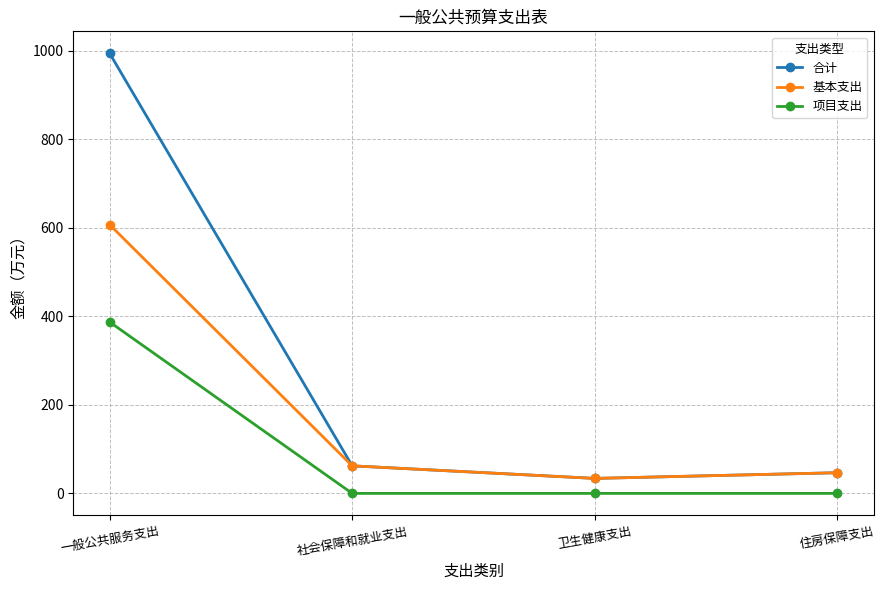

What is the label of the 4th point from the left?

住房保障支出